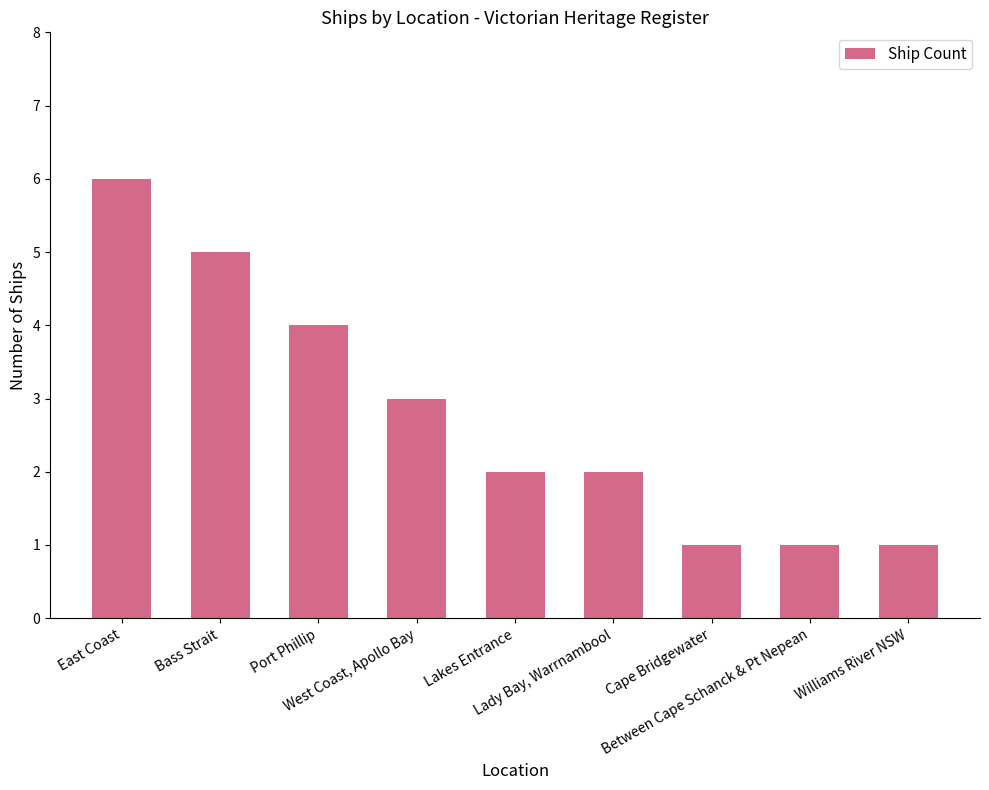

Are the bars horizontal?

No